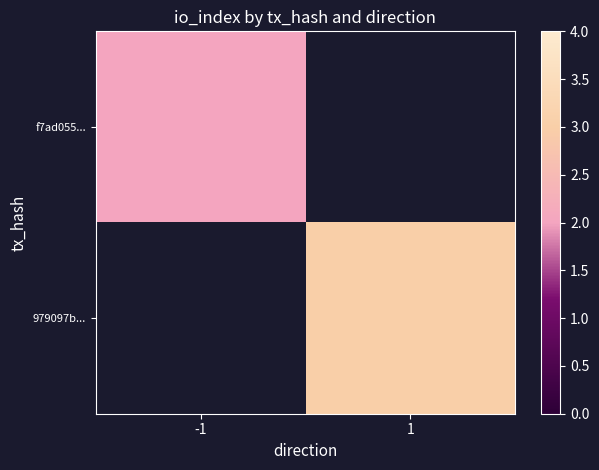

Rank the series by their maximum value, from lowest to highest.

f7ad055..., 979097b...